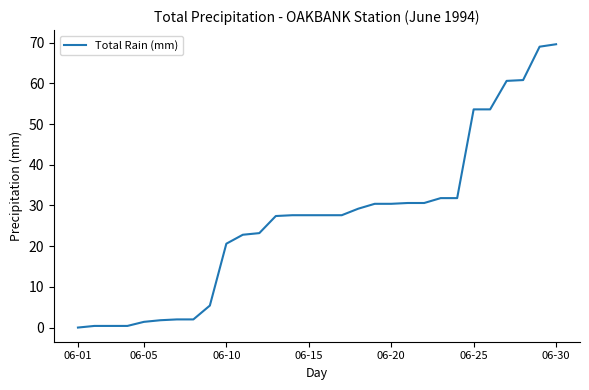

What is the maximum value shown in the chart?

69.6